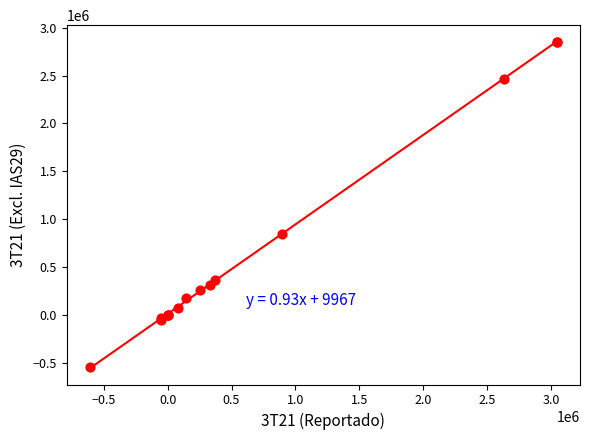

What Y value in the scatter plot is closest to 1152654?

844486.7